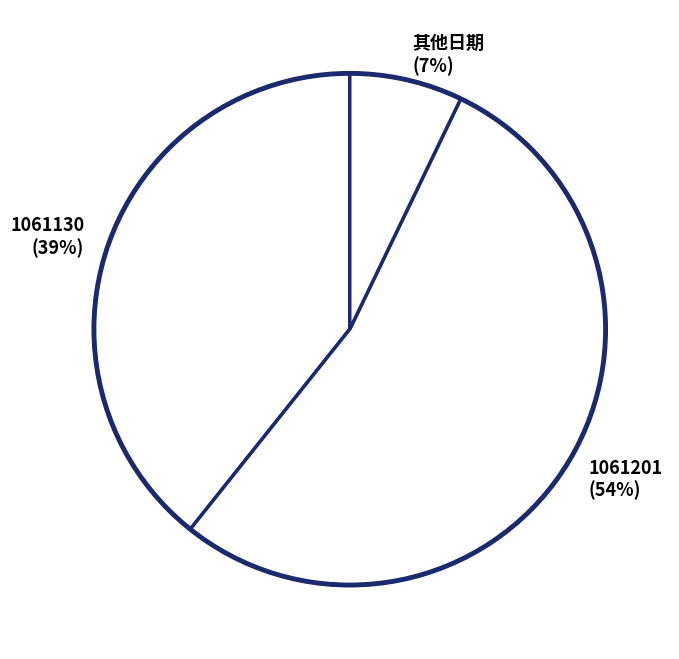

Is it true that 其他日期 (7%) is 7% of the pie?

True